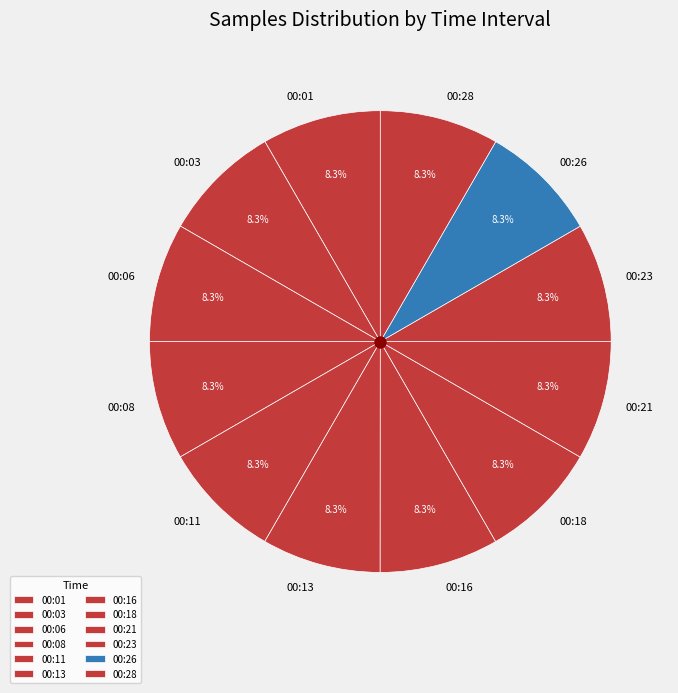

To the nearest percent, what percentage of the pie is 00:01?

8%